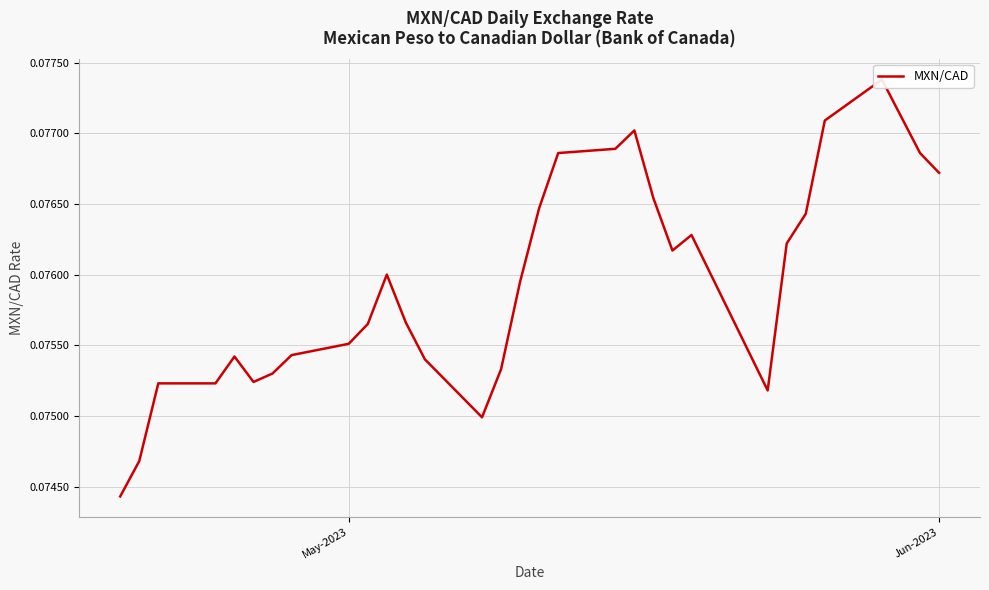

What is the average value?

0.1